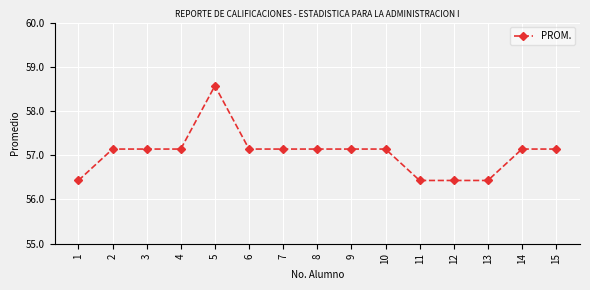

The value at 2 is 57.1. True or false?

True